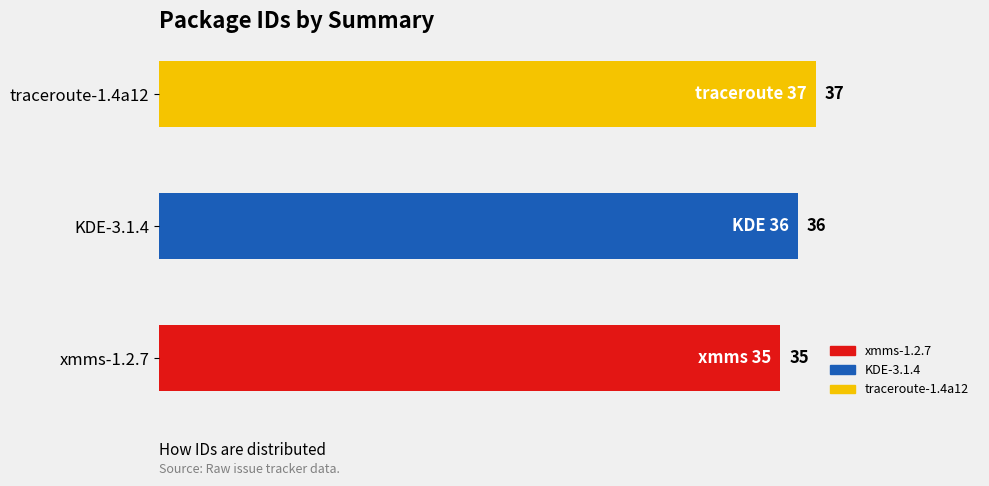

Are the bars grouped side by side (vs. stacked)?

No